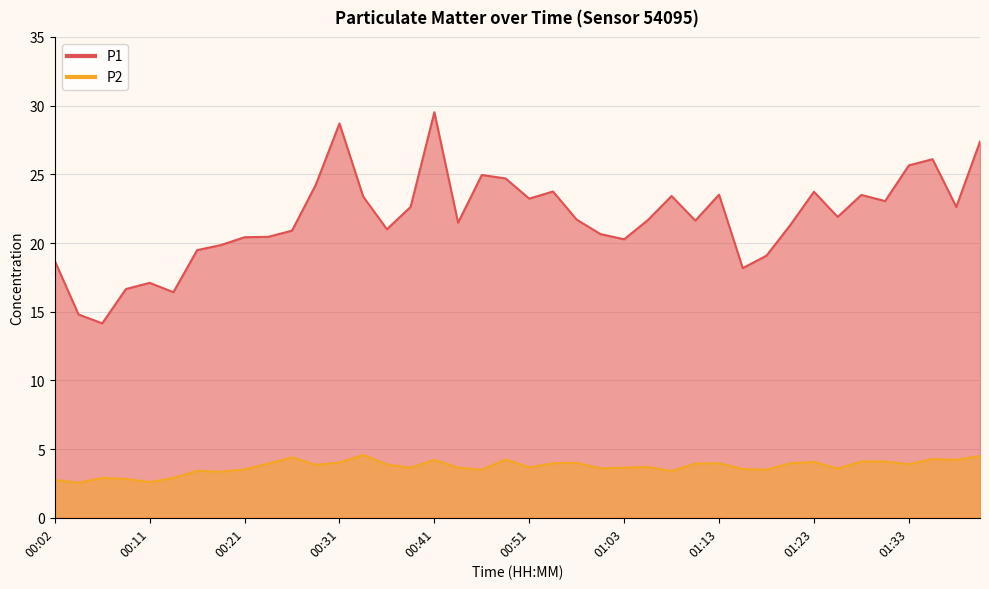

At which label does P2 first exceed 3?

00:16